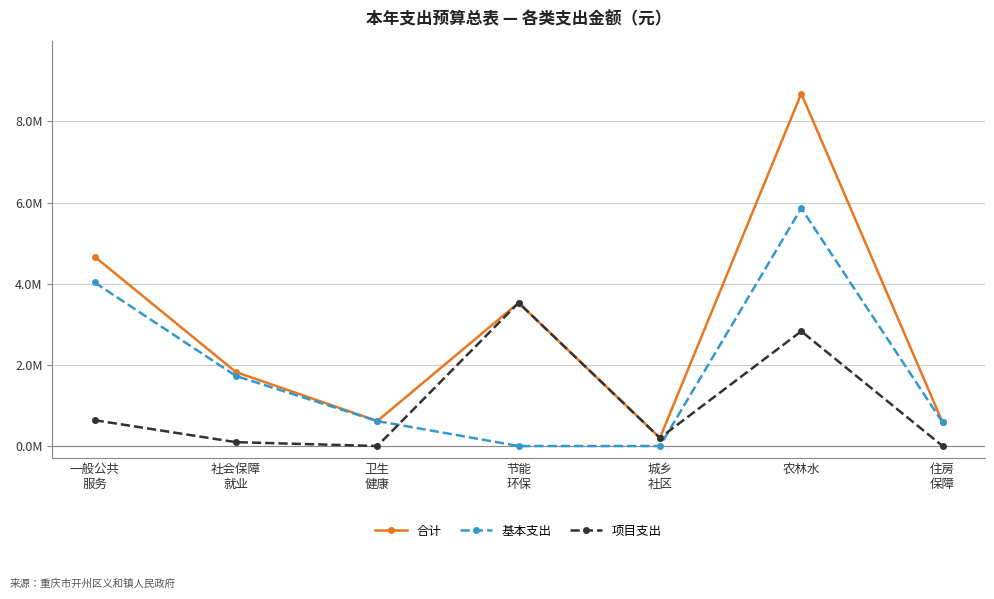

What is the difference between the 项目支出 values at 城乡
社区 and 住房
保障?

200000.0